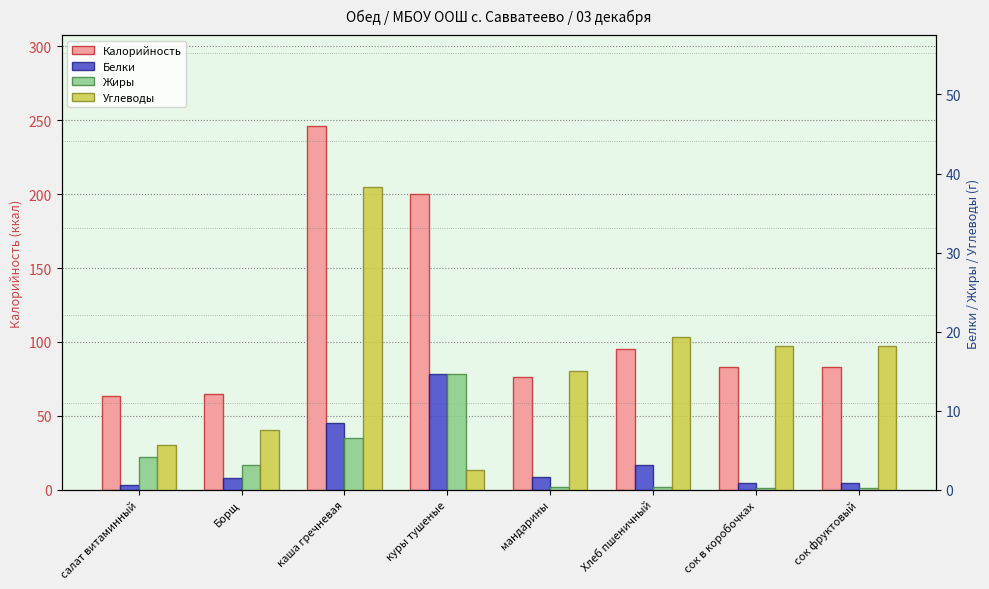

At how many categories does at least one series exceed 151?

2